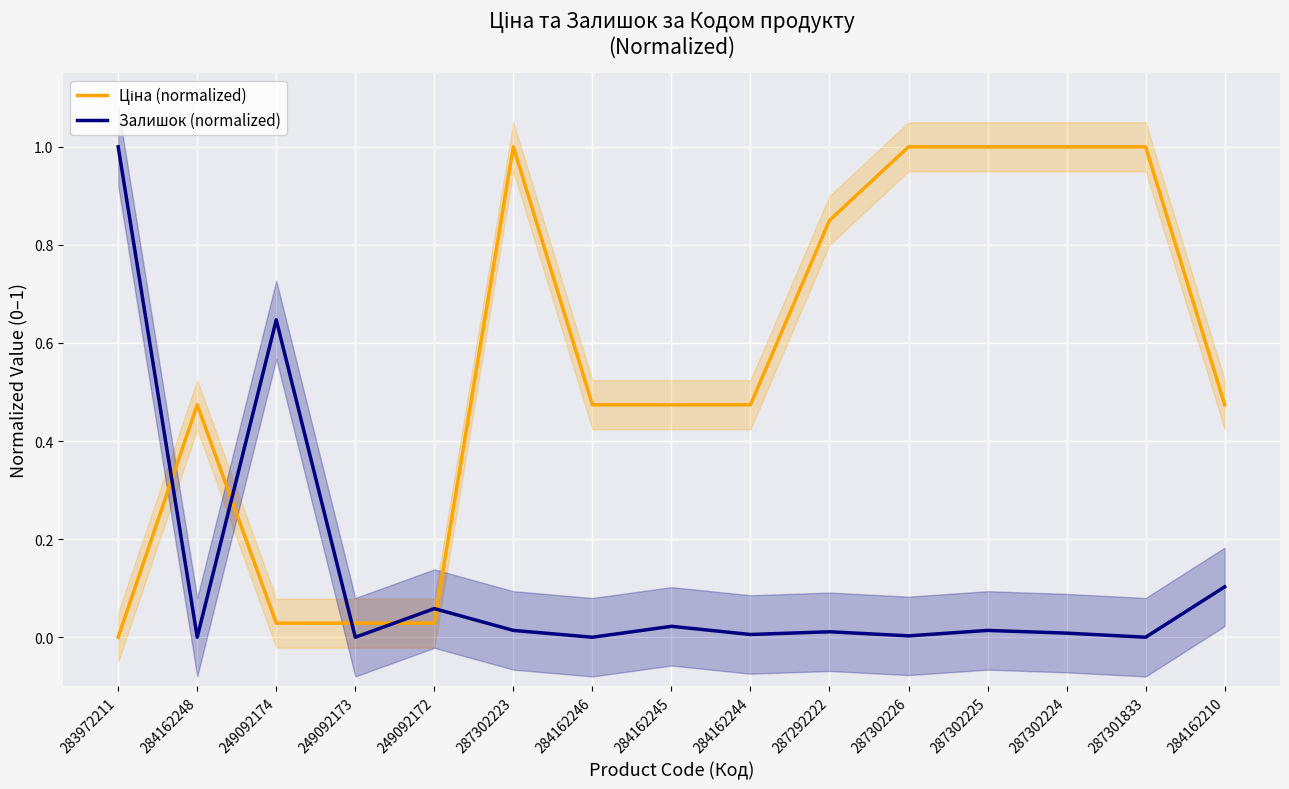

What is the total value across all series at 287301833?

1.0